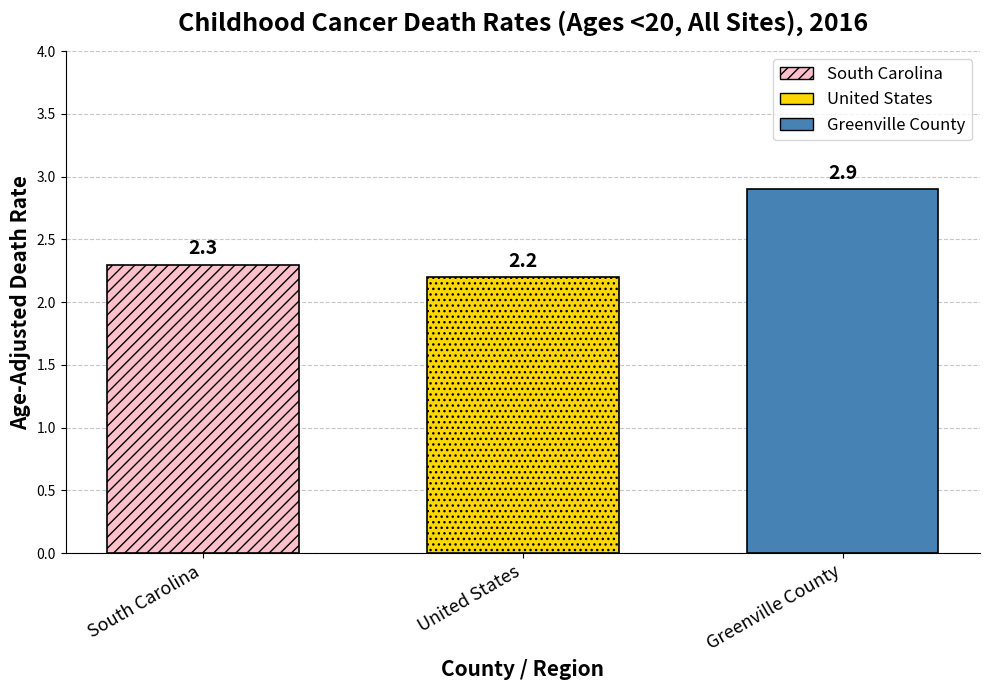

Rank the categories by United States value from highest to lowest.

United States